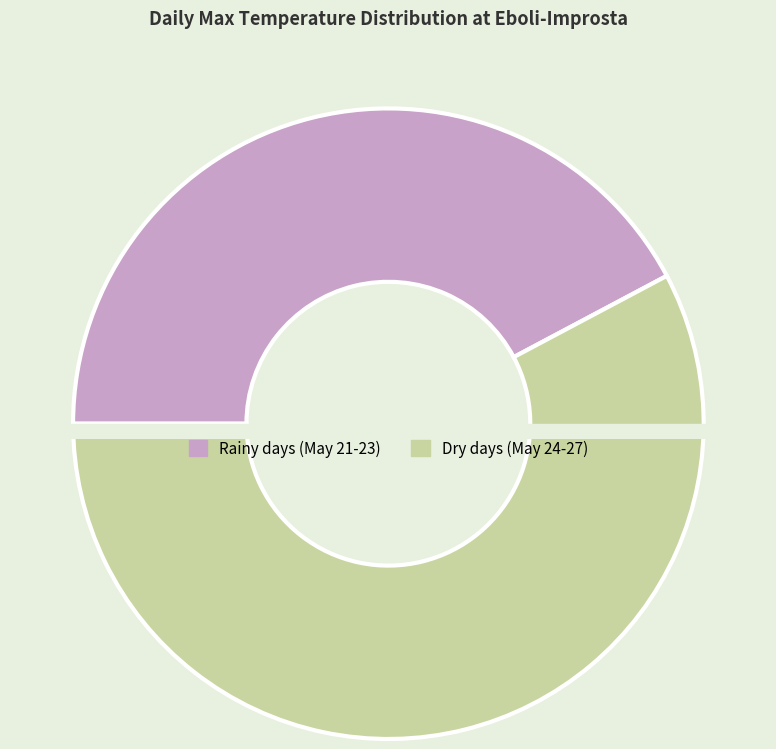

What percentage do 2018-05-22 and 2018-05-27 together represent?

31.3%